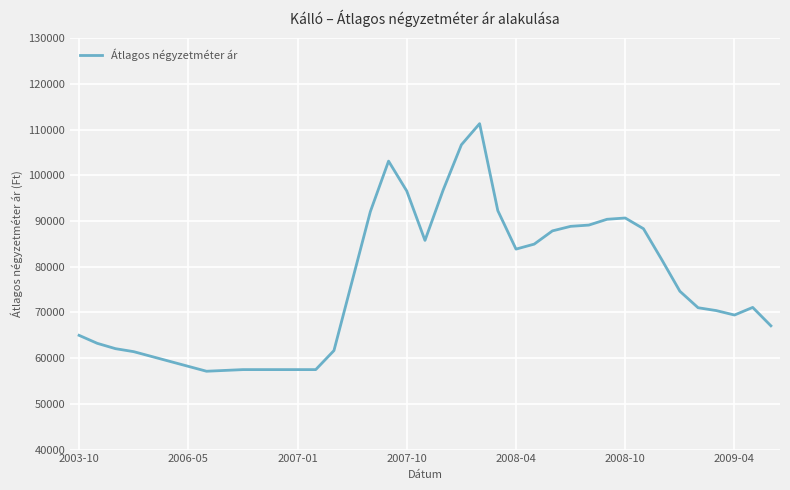

What is the maximum value shown in the chart?

111319